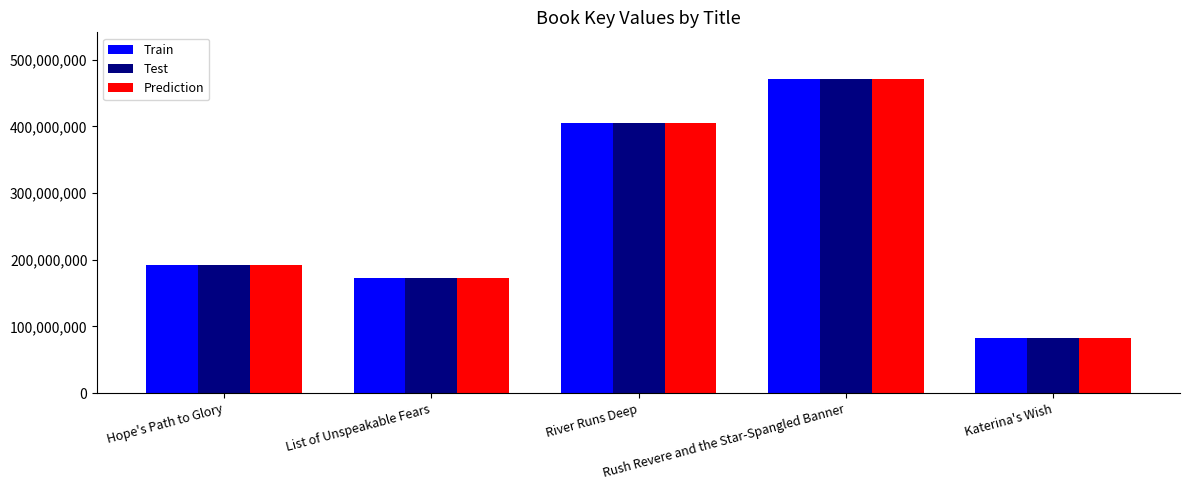

True or false: Train has a value of 192663424 at Hope's Path to Glory.

True